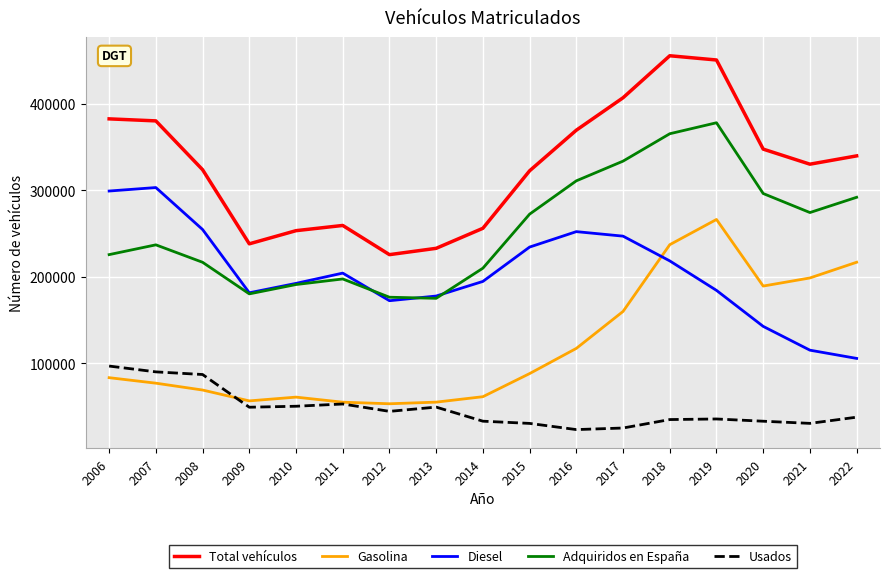

What is the difference between the highest and lowest values at 2010?

202907